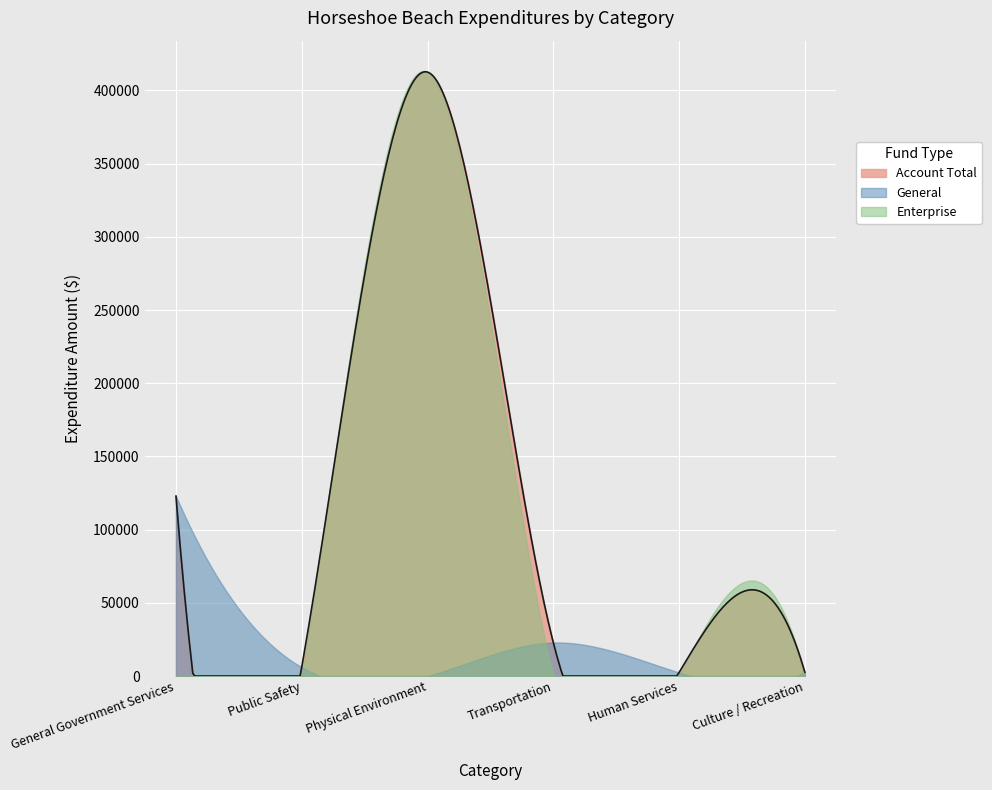

Which series changed the most between Physical Environment and Culture / Recreation?

Enterprise